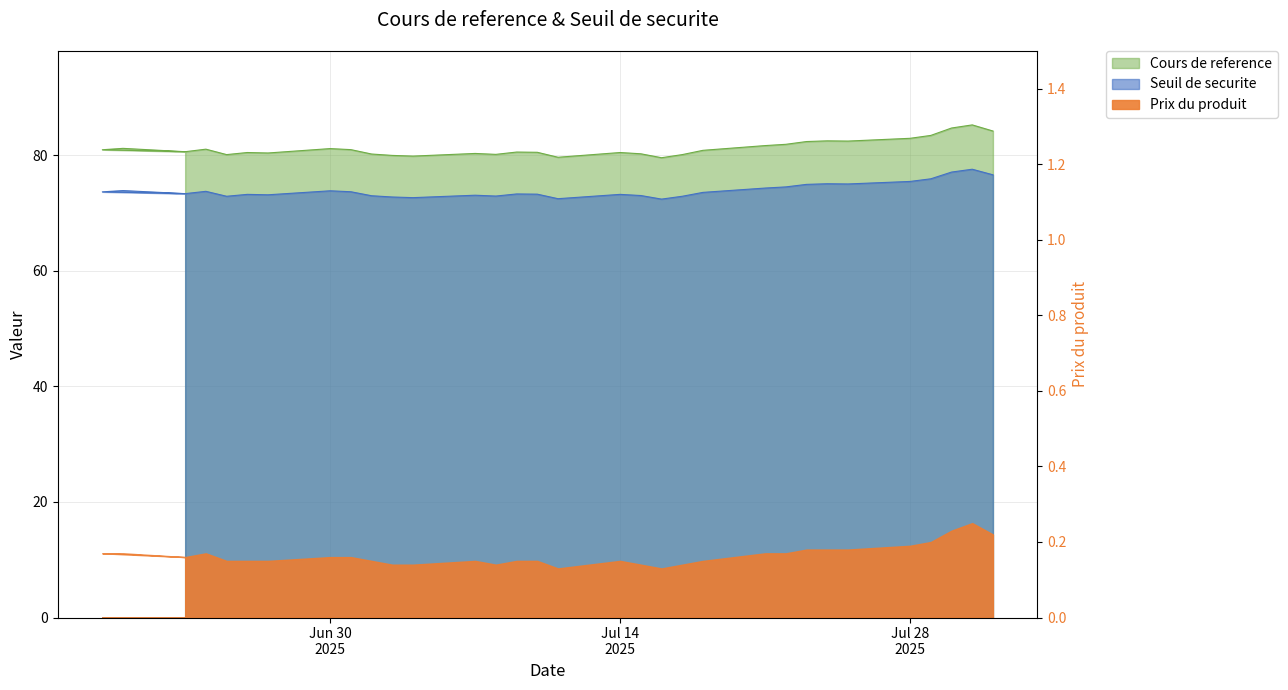

What is the spread (max minus min) of values at 2025-06-20?

7.3